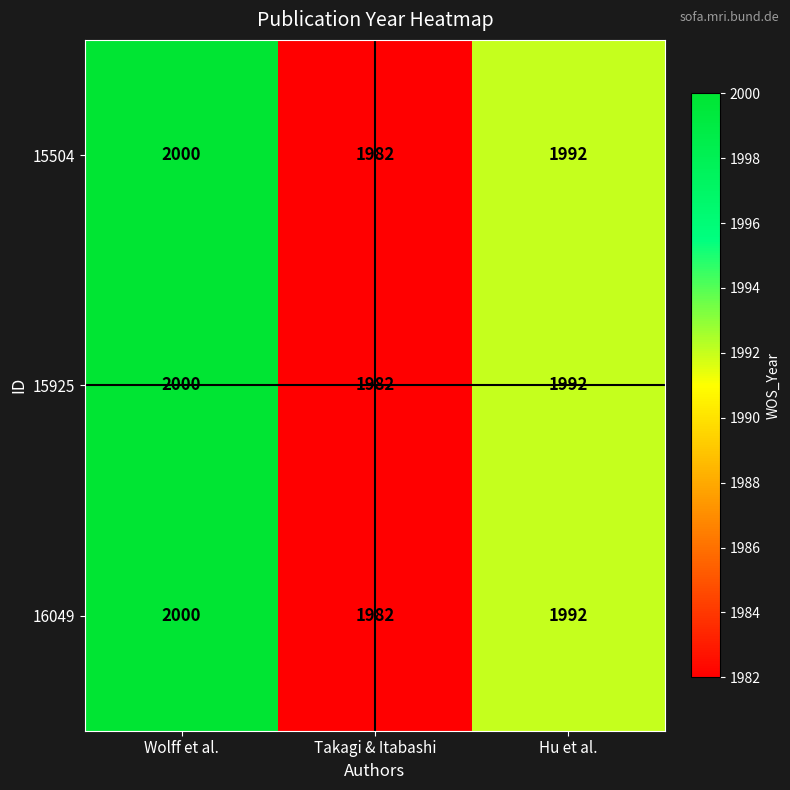

How many 15925 values are between 1982 and 2000?

3